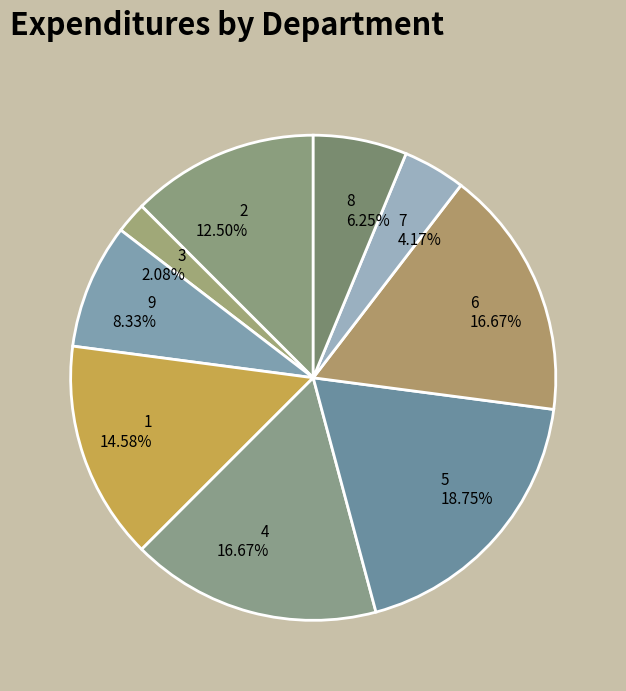

To the nearest percent, what is the average slice percentage?

11%